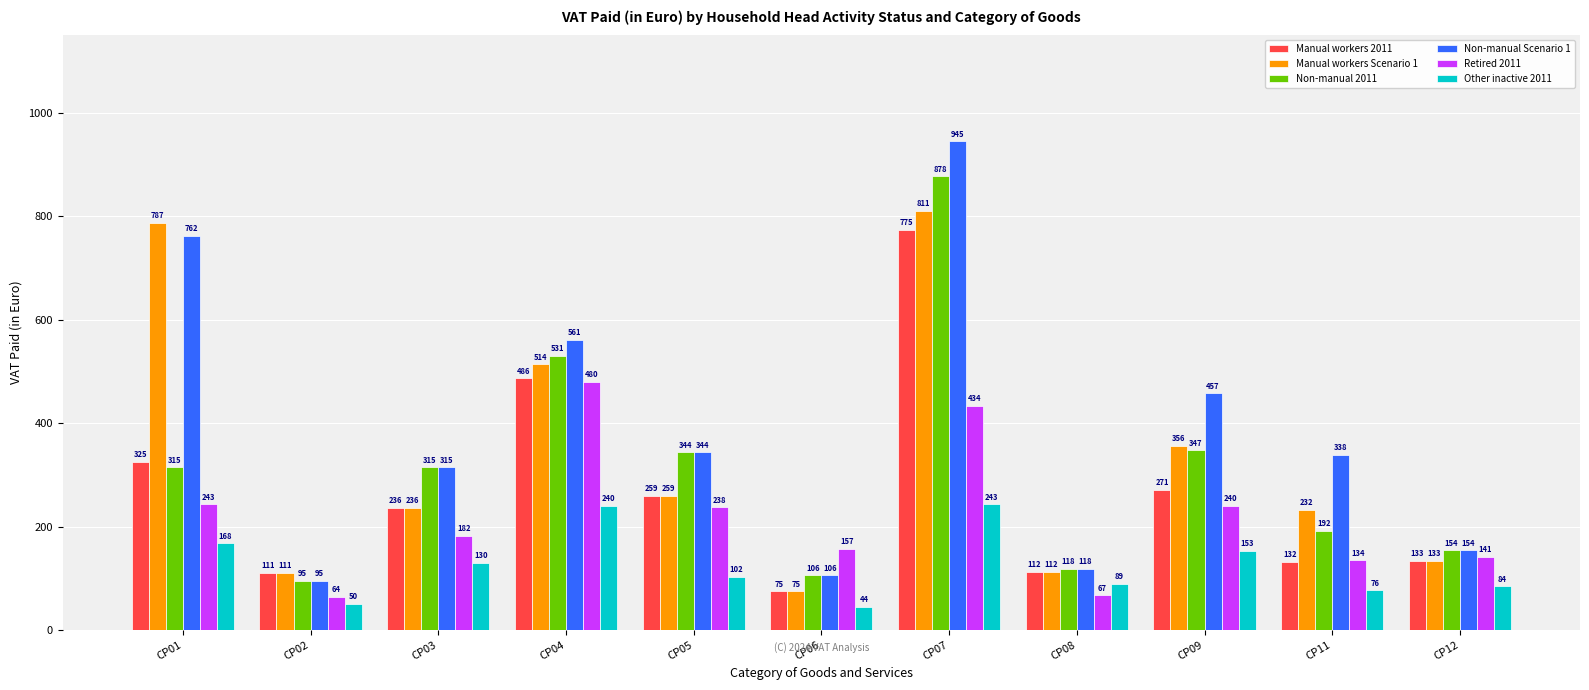

What are all the series names shown in the legend?

Manual workers 2011, Manual workers Scenario 1, Non-manual 2011, Non-manual Scenario 1, Retired 2011, Other inactive 2011